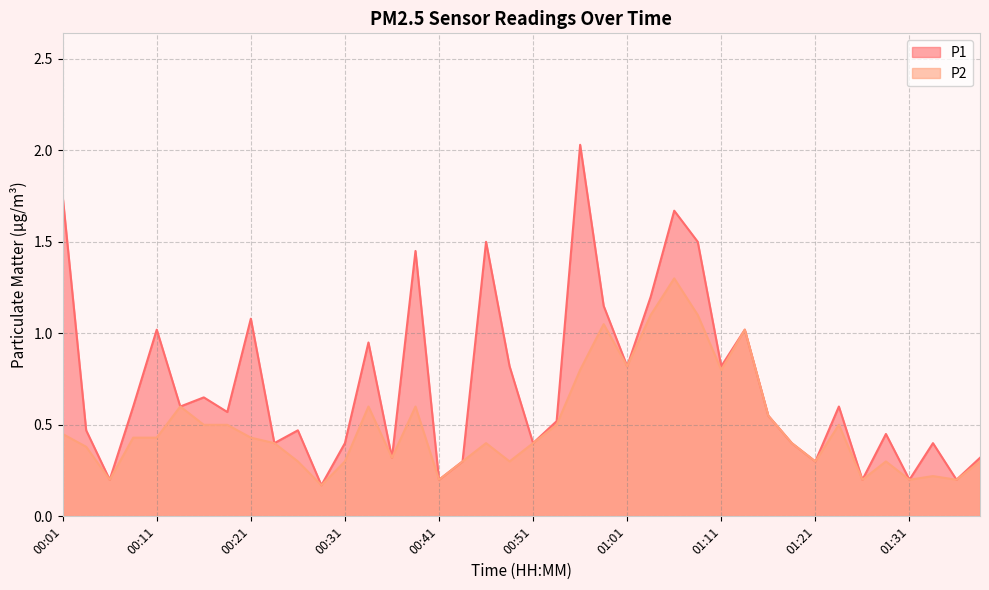

Between 00:06 and 01:33, which series saw the biggest shift?

P1